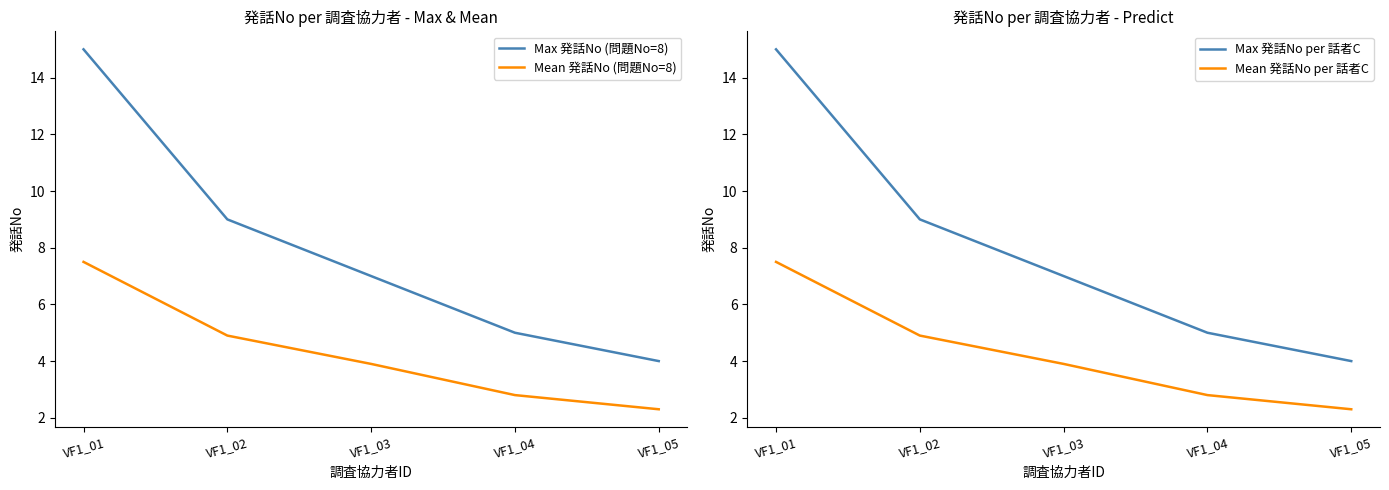

Reading left to right, transcribe all the data shown in this chart.

Max 発話No (問題No=8): VF1_01=15.0	VF1_02=9.0	VF1_03=7.0	VF1_04=5.0	VF1_05=4.0
Mean 発話No (問題No=8): VF1_01=7.5	VF1_02=4.9	VF1_03=3.9	VF1_04=2.8	VF1_05=2.3
Max 発話No per 話者C: VF1_01=15.0	VF1_02=9.0	VF1_03=7.0	VF1_04=5.0	VF1_05=4.0
Mean 発話No per 話者C: VF1_01=7.5	VF1_02=4.9	VF1_03=3.9	VF1_04=2.8	VF1_05=2.3